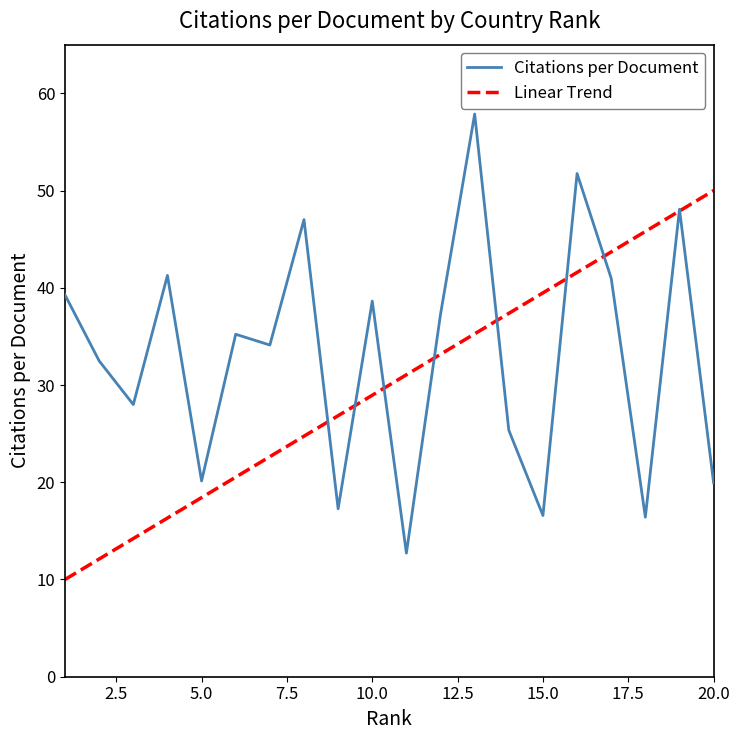

Is it true that the value at 11 is 22.4?

False